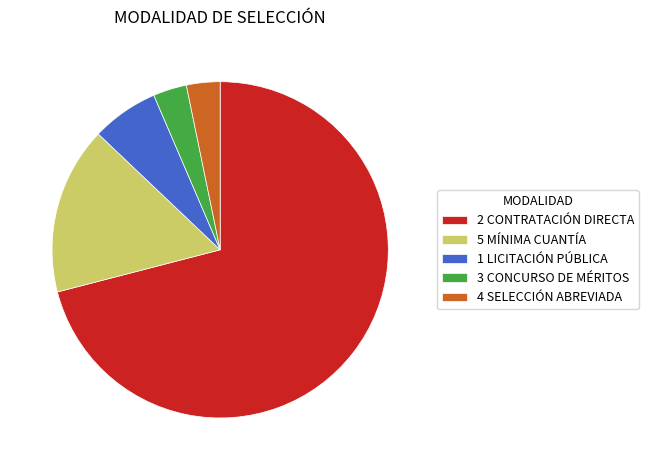

What is the largest slice in the pie chart?

2 CONTRATACIÓN DIRECTA